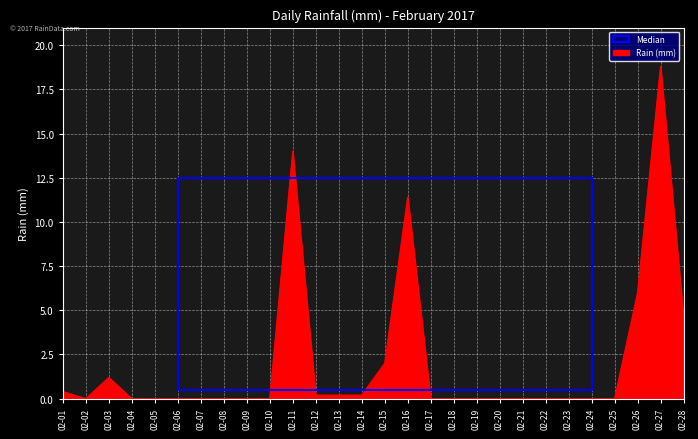

Which category has the highest value across all series?

02-27